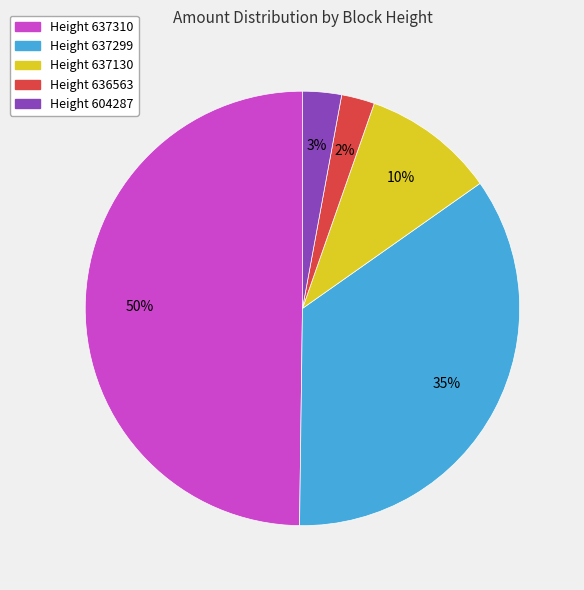

To the nearest percent, what is the average slice percentage?

20%